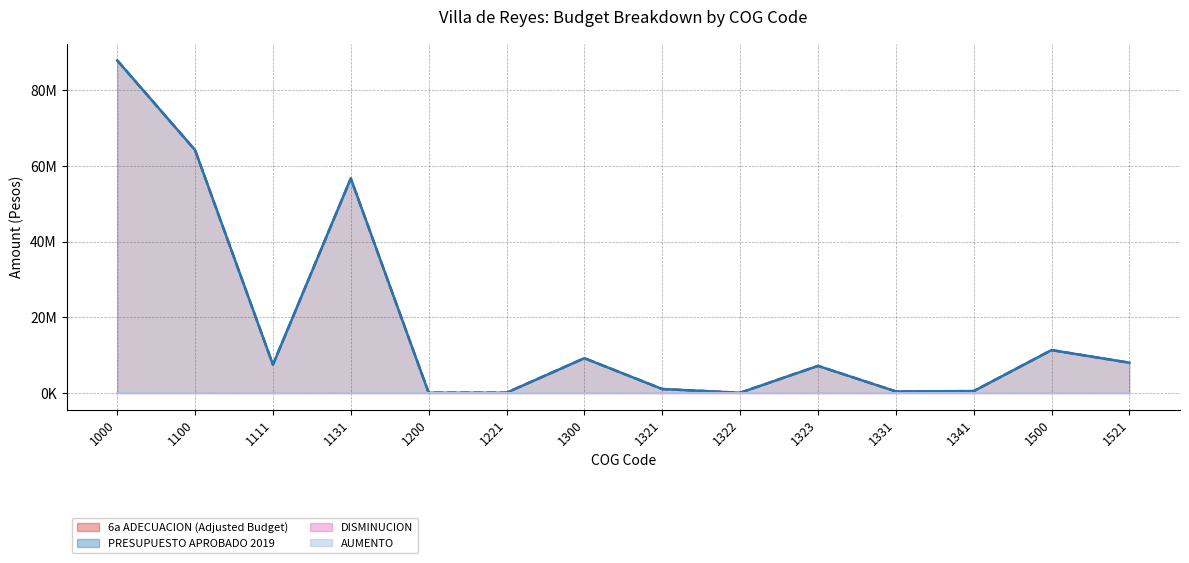

What is the difference between the maximum and minimum values in the AUMENTO (line) series?

35000